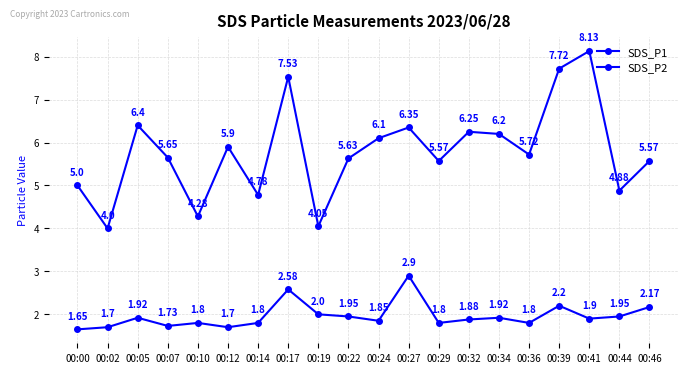

The value of SDS_P1 at 00:02 is 7.0. True or false?

False